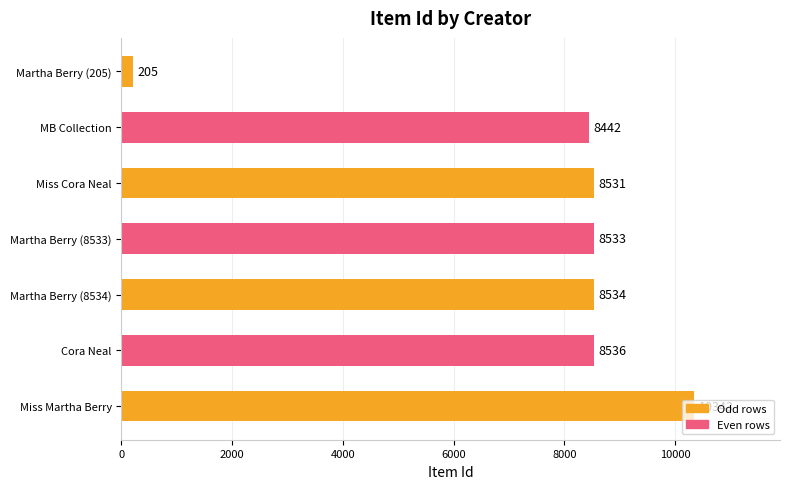

What is the sum of all values?

53124